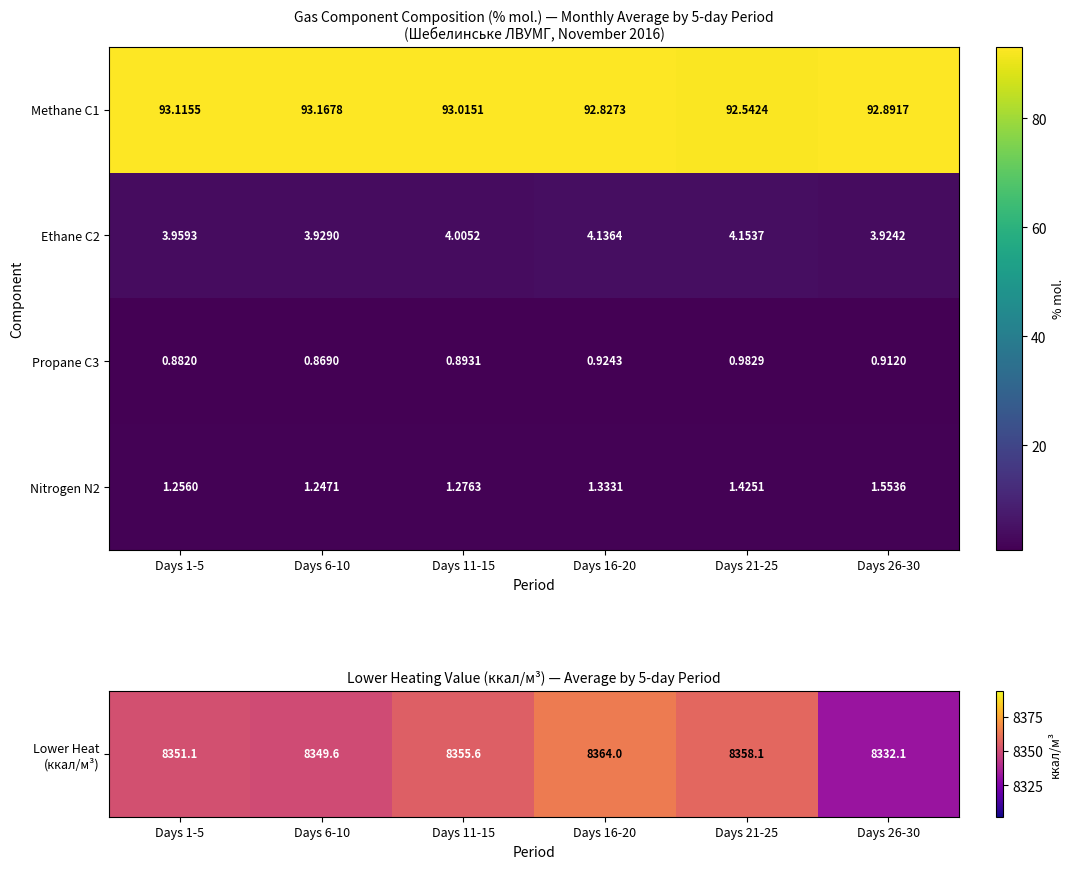

Which series changed the most between Days 16-20 and Days 21-25?

Methane C1